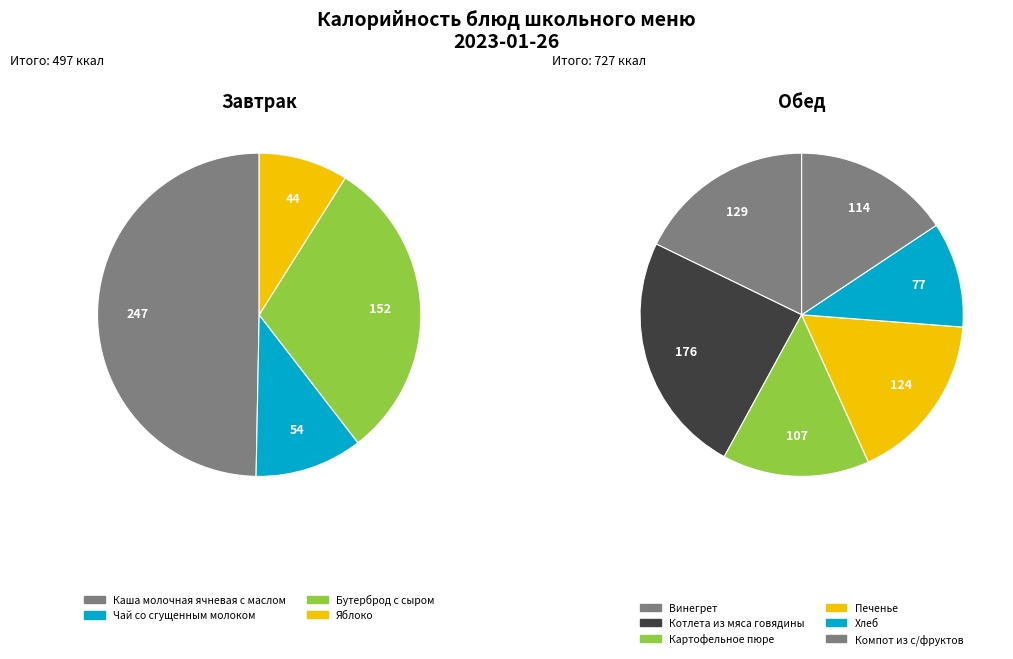

What is the change in value from Чай со сгущенным молоком to Бутерброд с сыром?

+98.5